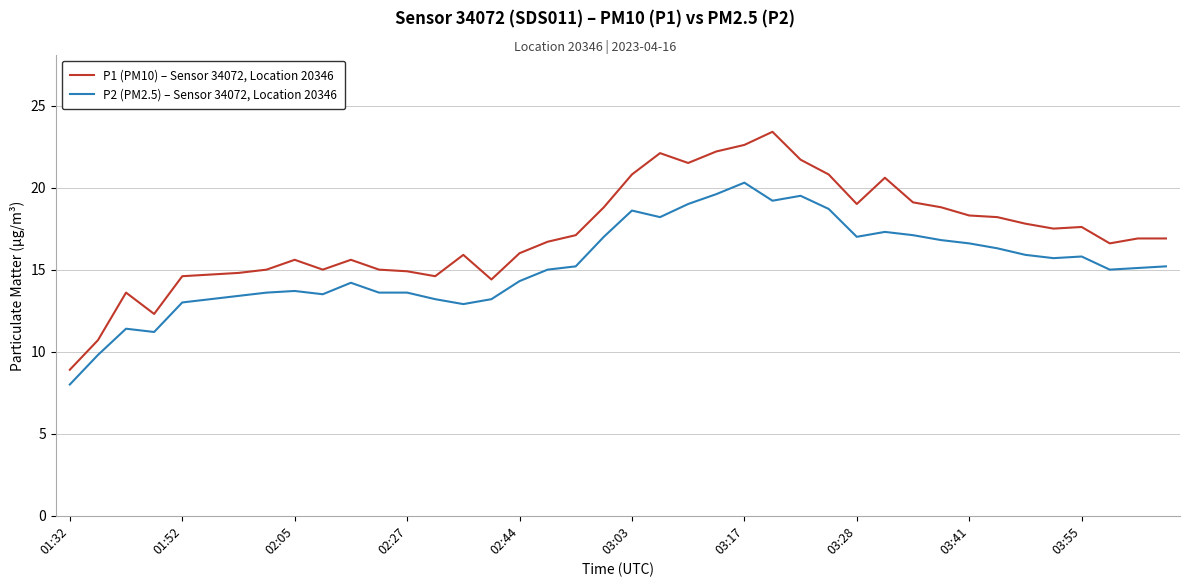

Which series has the largest range (max minus min)?

P1 (PM10) – Sensor 34072, Location 20346